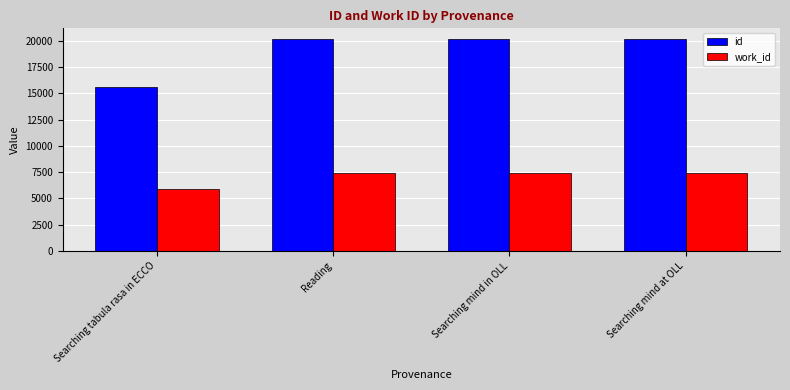

What is the sum of the id values at Searching mind in OLL and Searching tabula rasa in ECCO?

35748